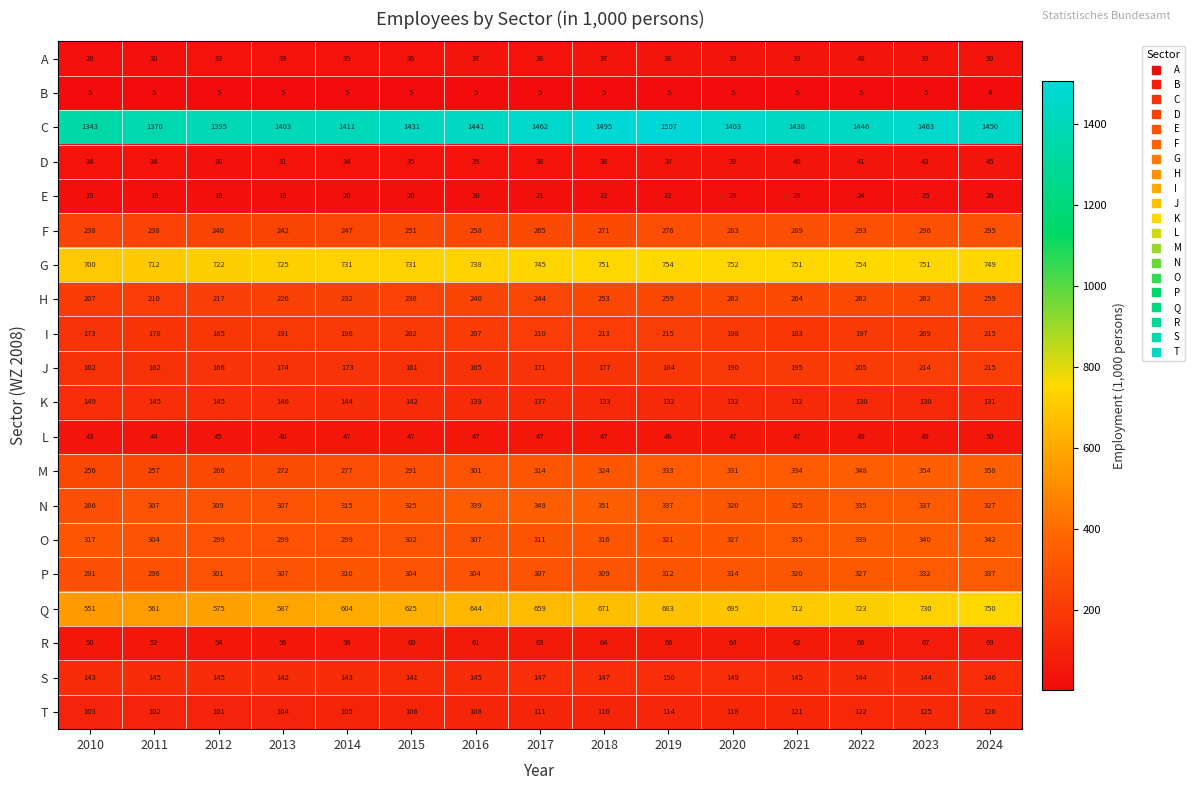

Which series has the largest total across all categories?

C